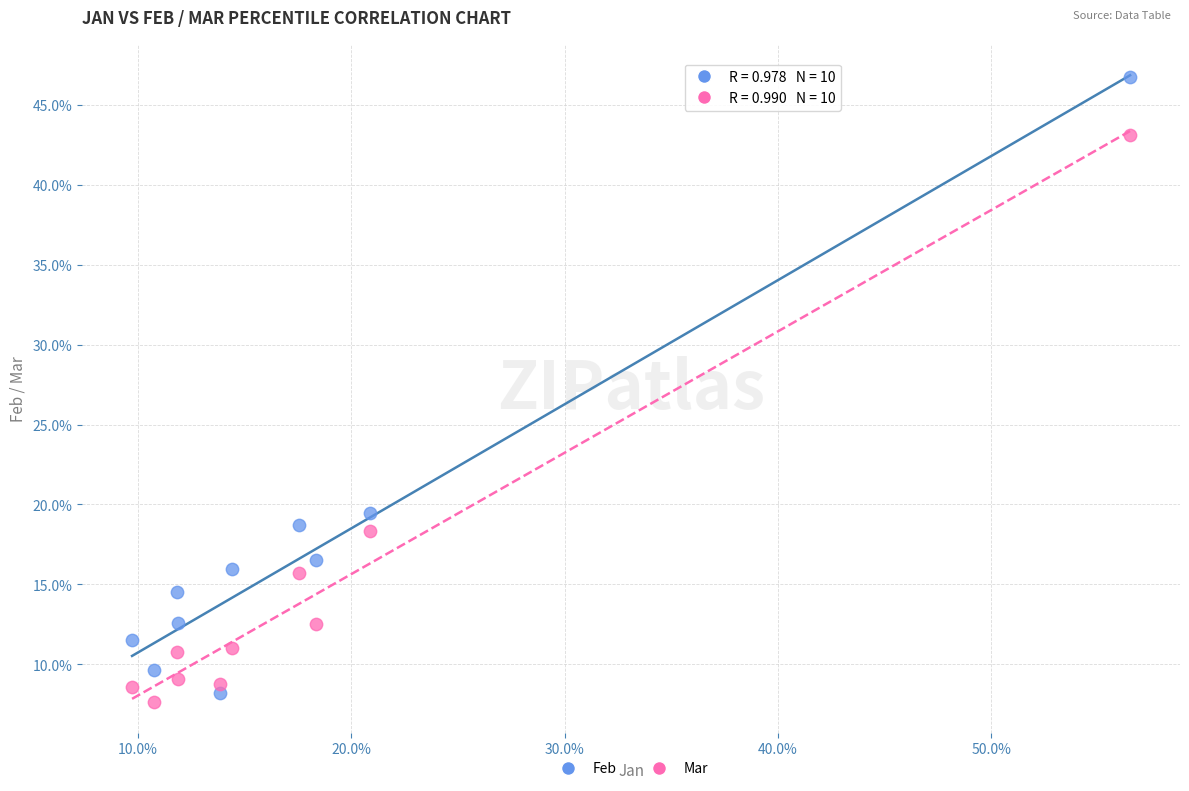

What are all the series names shown in the legend?

Feb, Mar